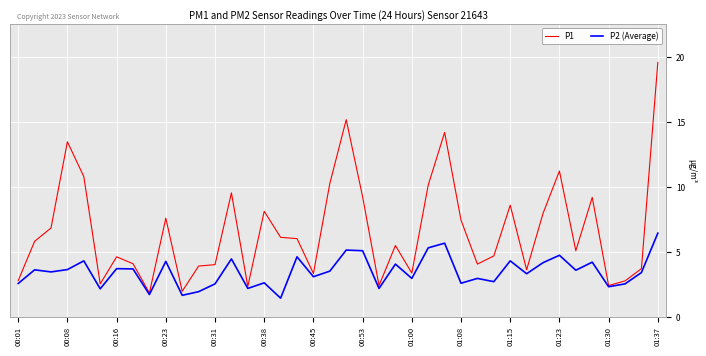

Which series has the widest spread of values?

P1